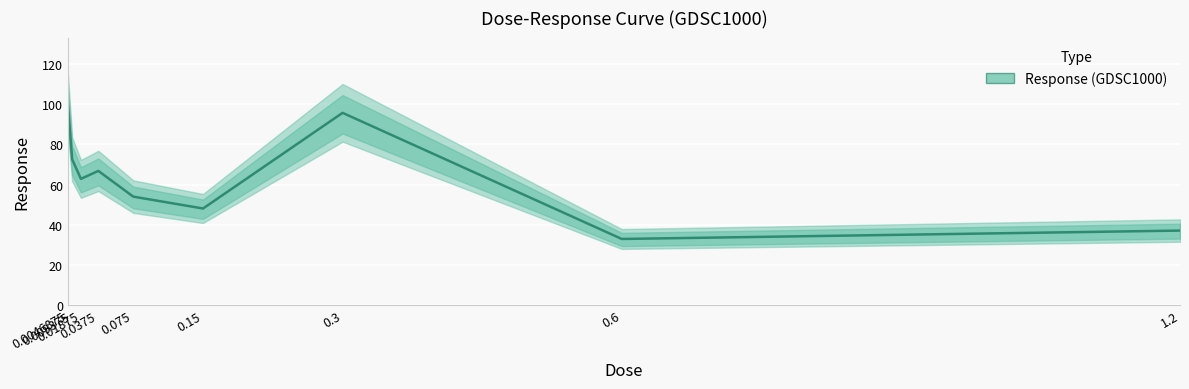

What is the label of the 1st point from the right?

1.2